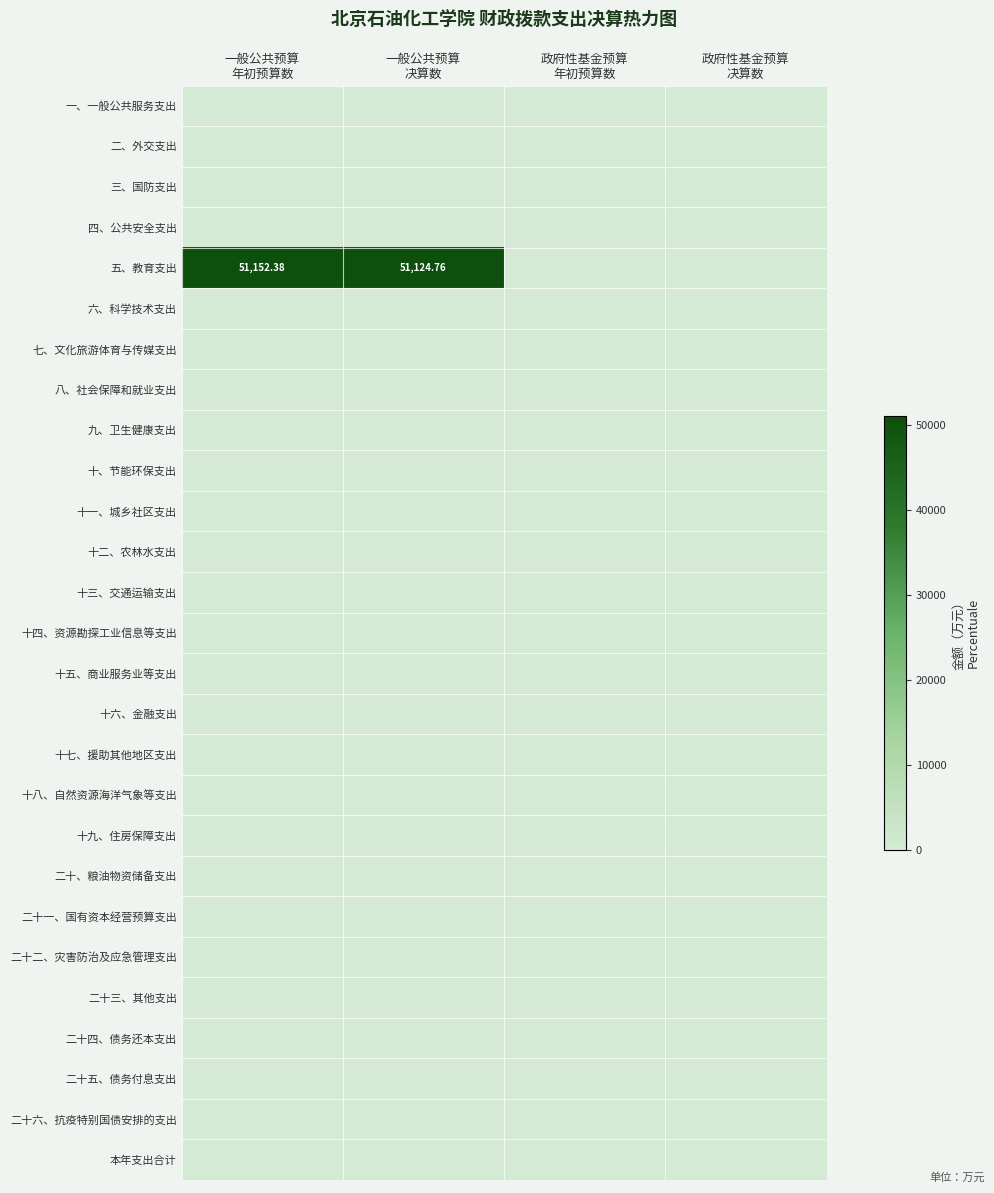

At which category is the sum across all series the highest?

一般公共预算
年初预算数